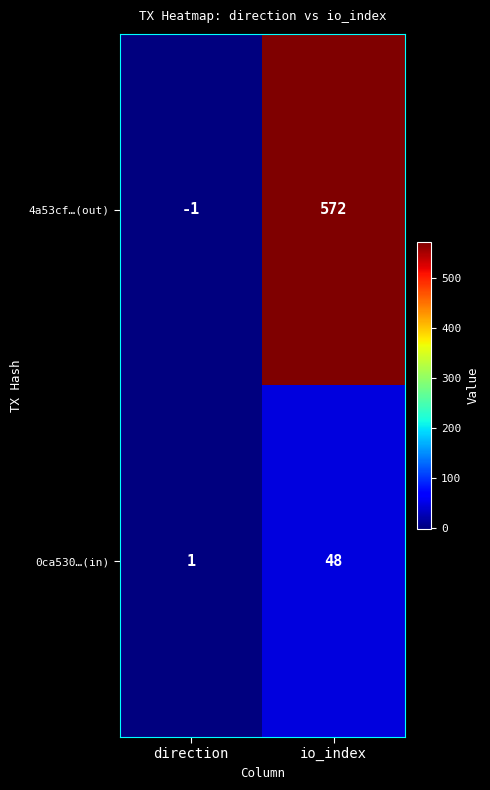

List the series in order of their overall mean, lowest first.

0ca530…(in), 4a53cf…(out)